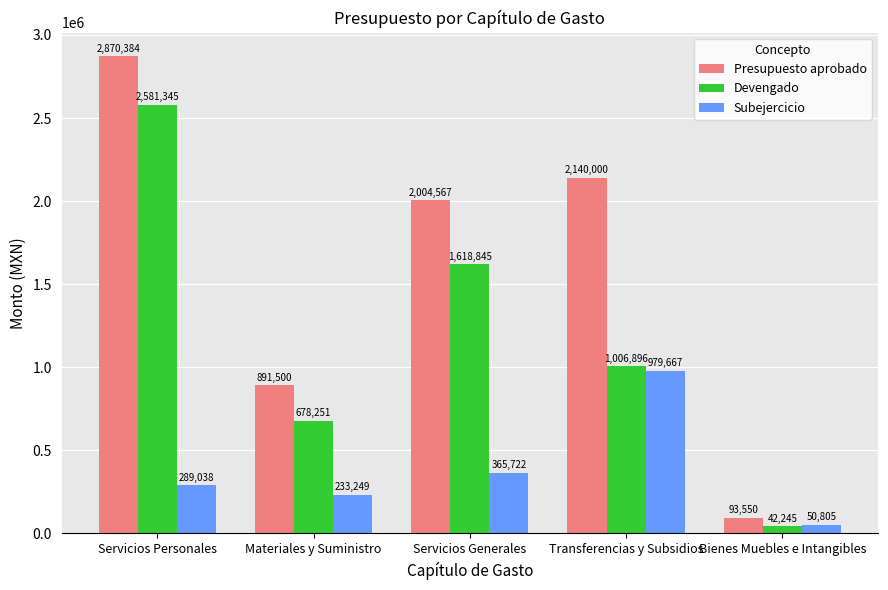

Is it true that Devengado equals 2516429.8 at Servicios Generales?

False